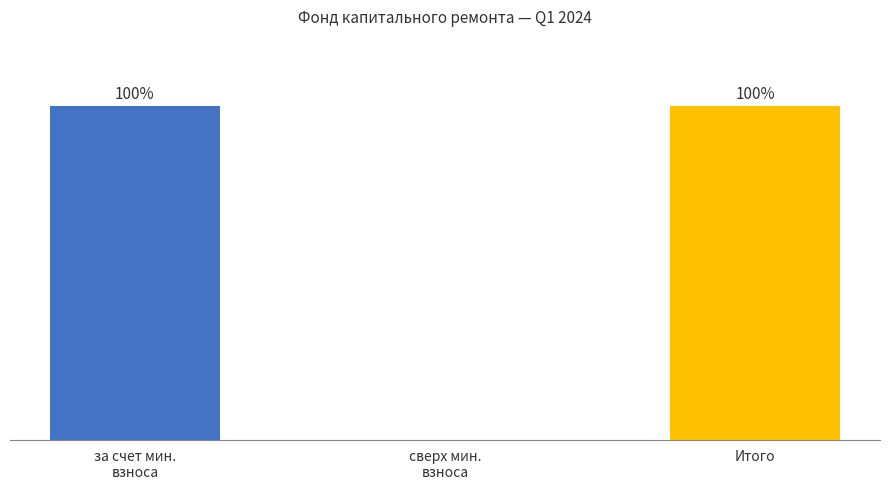

Which has a higher value, Итого or сверх мин.
взноса?

Итого